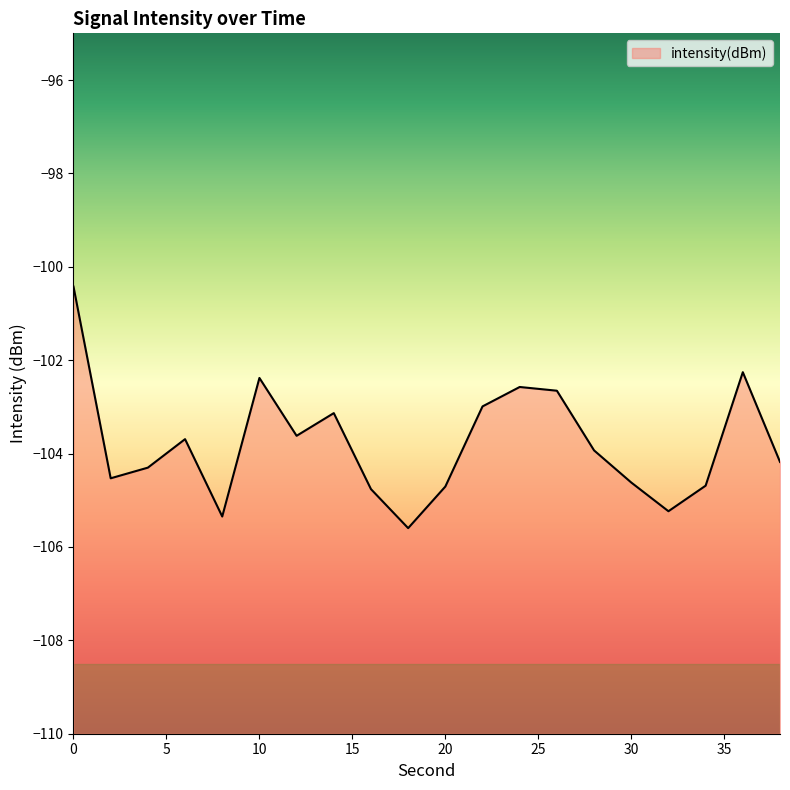

The value at 28 is -56.7. True or false?

False